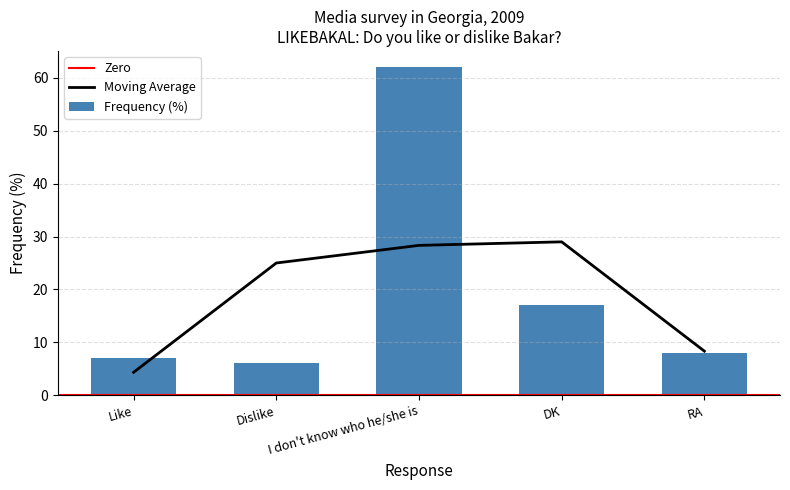

Between RA and I don't know who he/she is, which is larger?

I don't know who he/she is